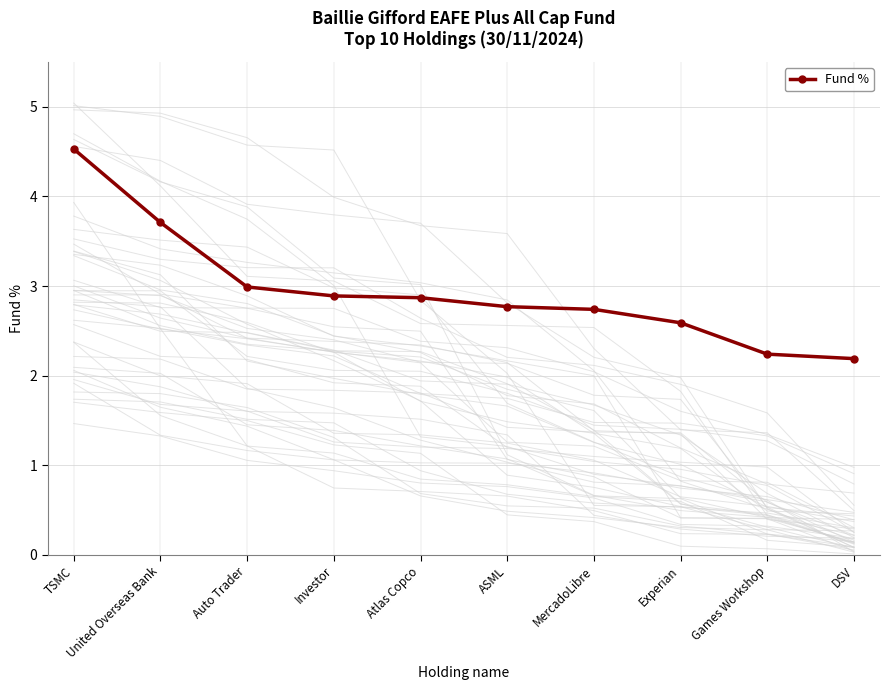

Reading right to left, what are all the values shown in this chart?

DSV=2.2	Games Workshop=2.2	Experian=2.6	MercadoLibre=2.7	ASML=2.8	Atlas Copco=2.9	Investor=2.9	Auto Trader=3.0	United Overseas Bank=3.7	TSMC=4.5